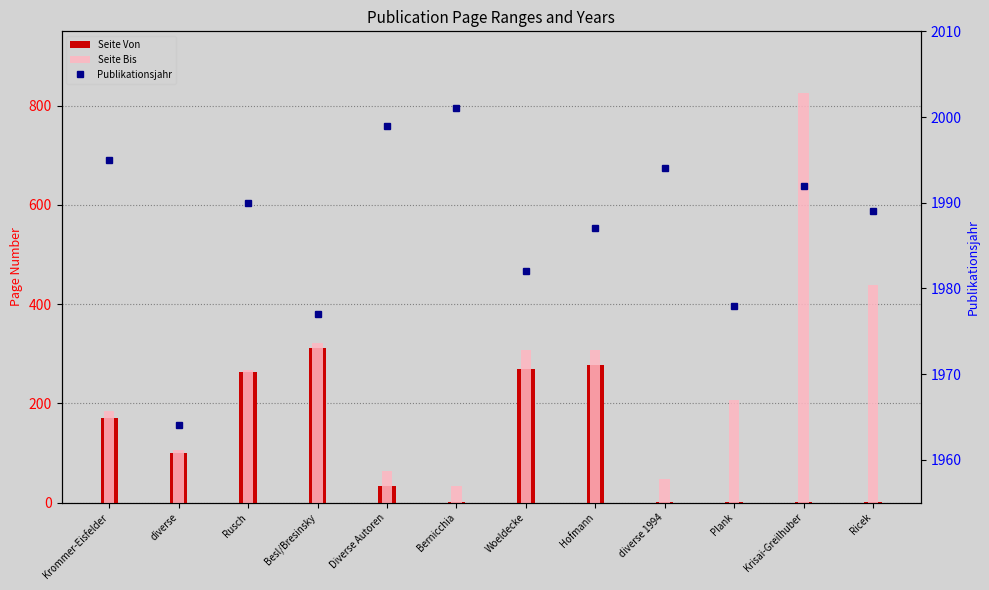

What position from the right is Besl/Bresinsky?

9